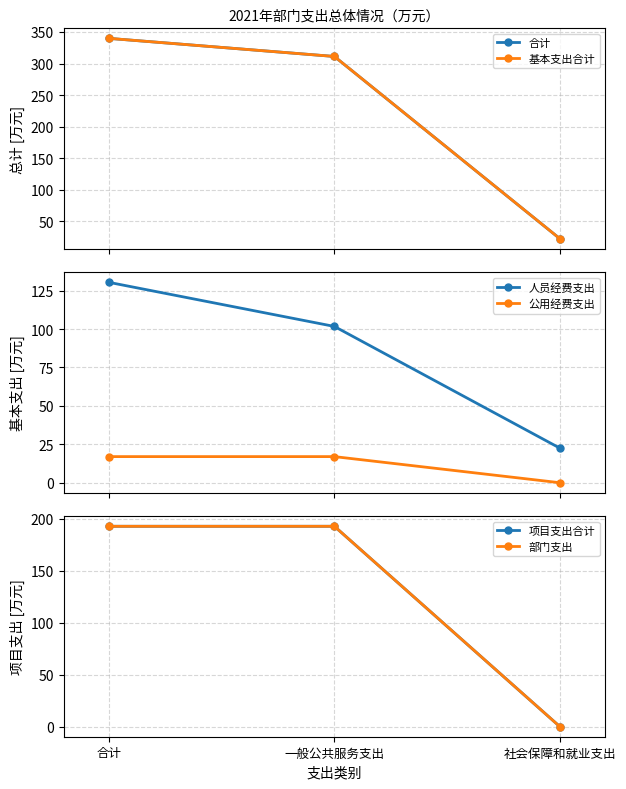

At which label is 项目支出合计 closest to 96?

社会保障和就业支出